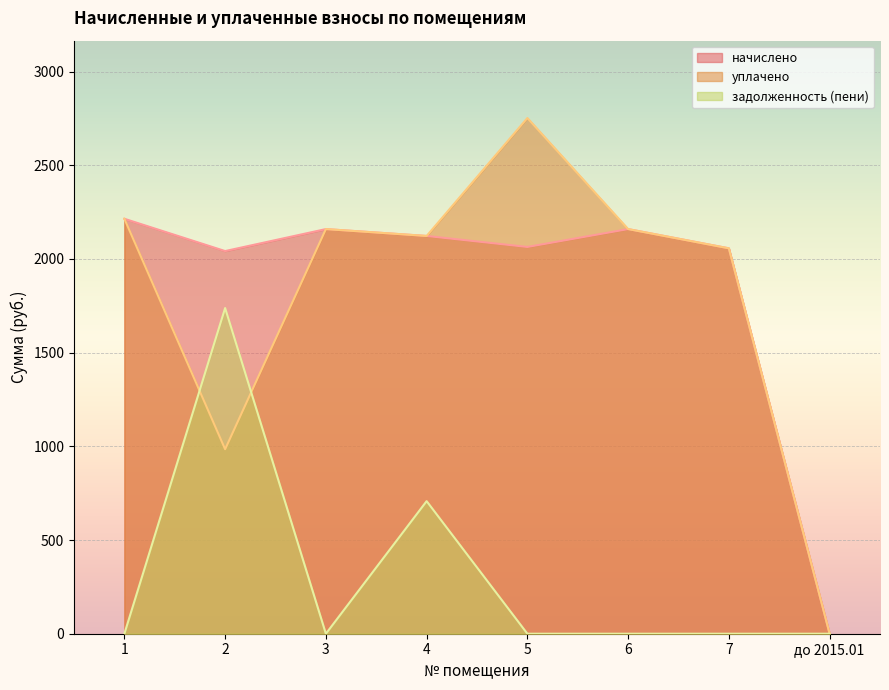

Rank the categories by уплачено value from highest to lowest.

5, 1, 3, 6, 4, 7, 2, до 2015.01